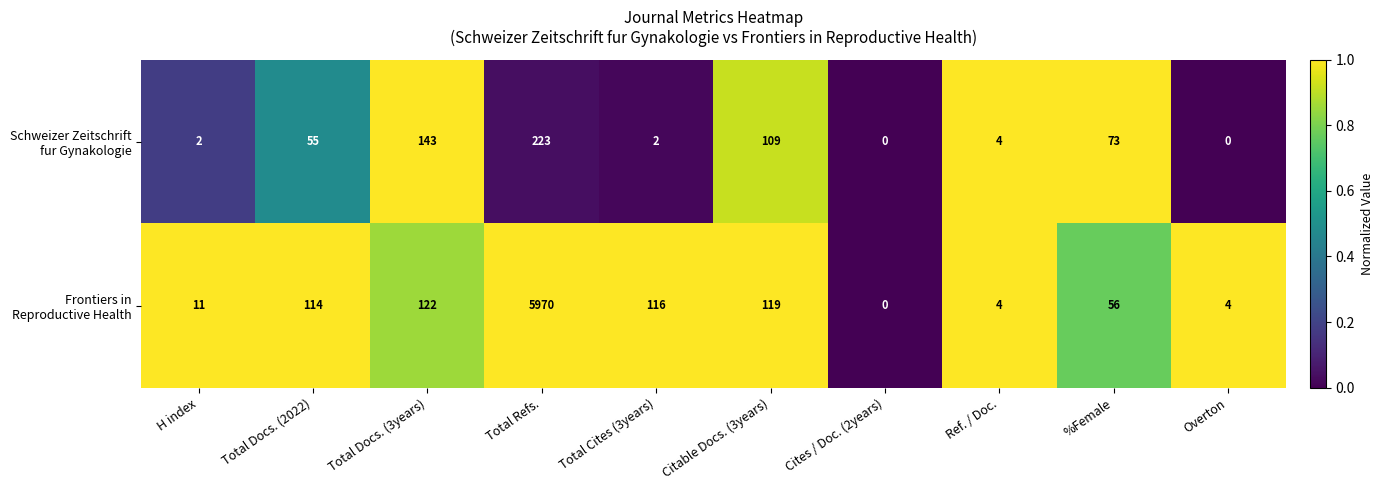

What is the total value across all series at %Female?

129